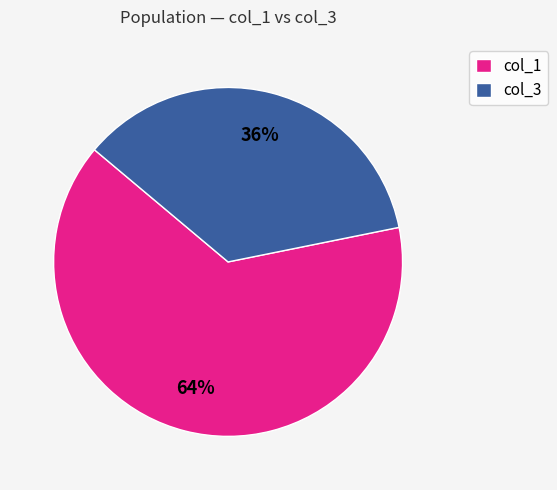

How many slices are in this pie chart?

2